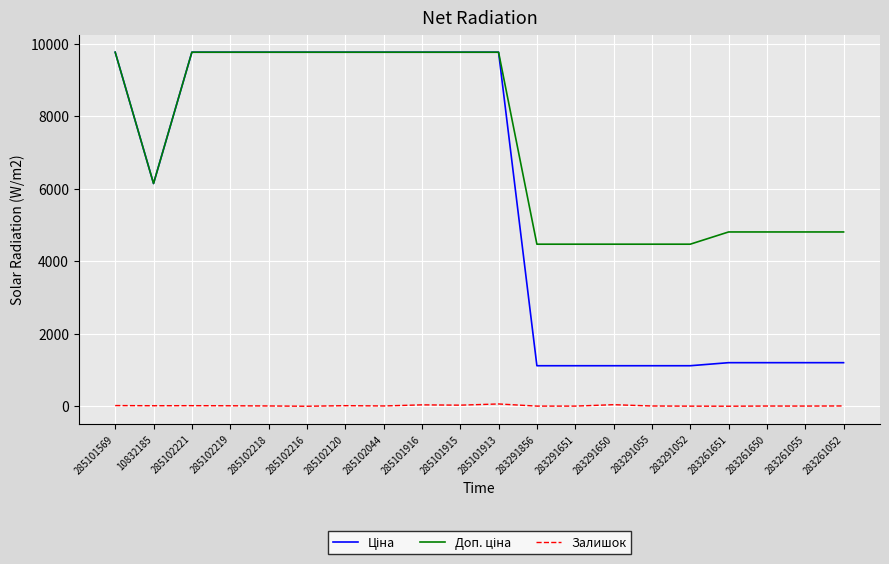

What is the sum of the Доп. ціна values at 285101916 and 283291856?

14233.9